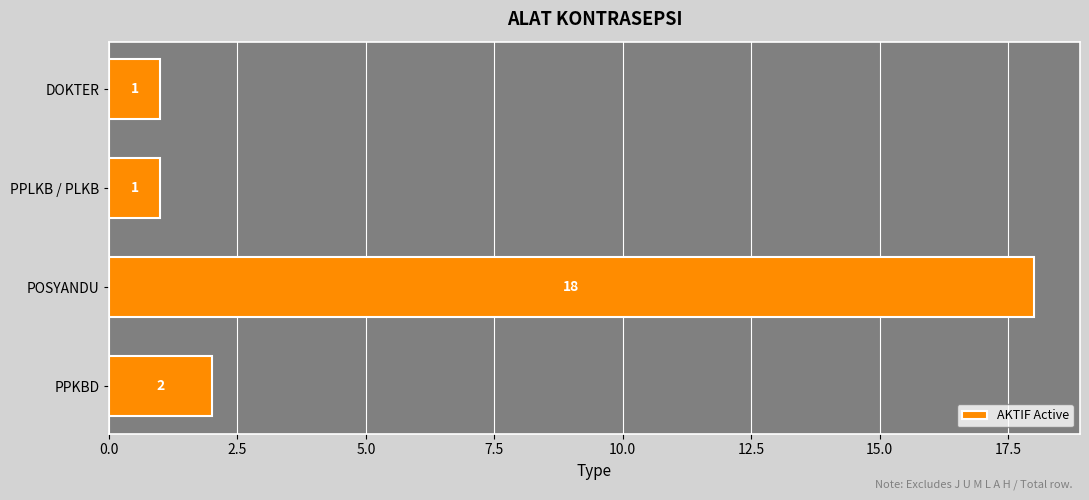

What is the maximum value shown in the chart?

18